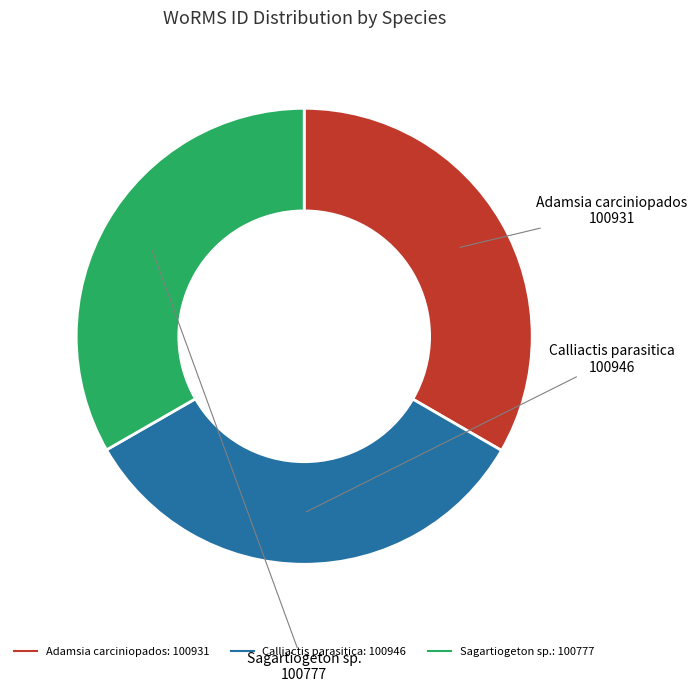

Is there any slice that represents more than half of the pie?

No